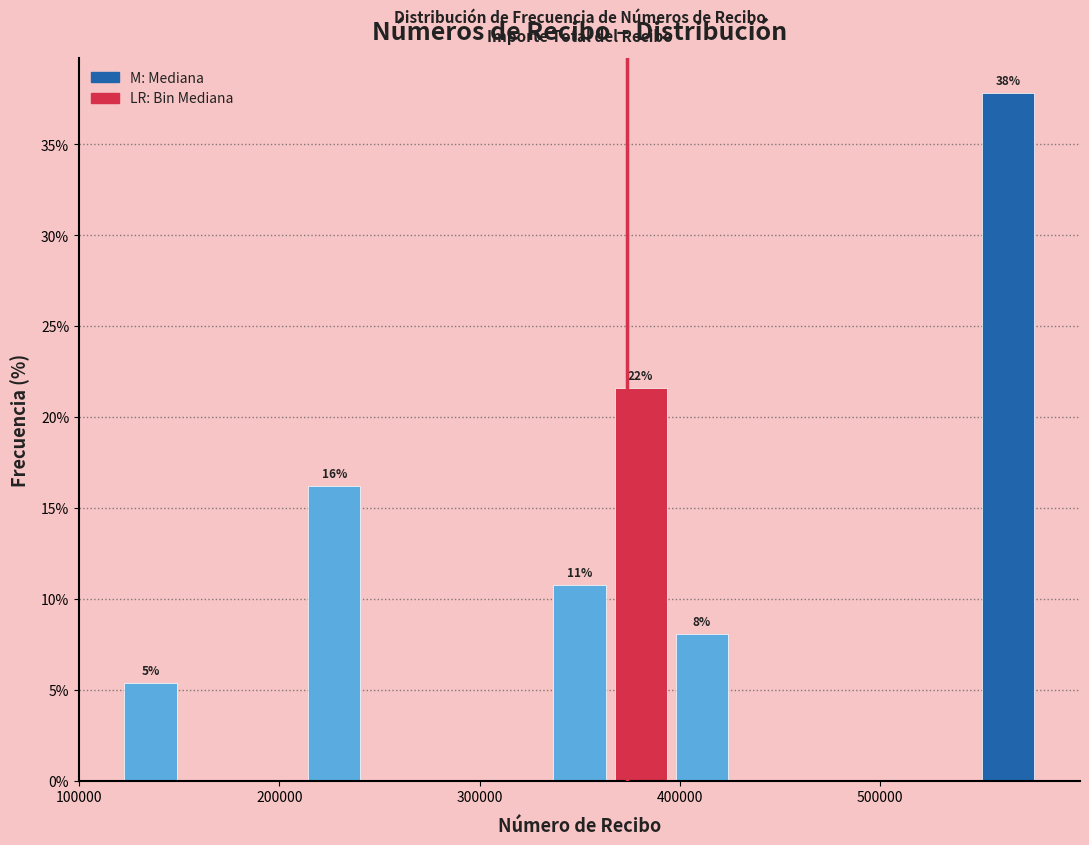

Around what value on the x-axis is the tallest bar? Give the approximate position of its centre, as read against the axis.

560000